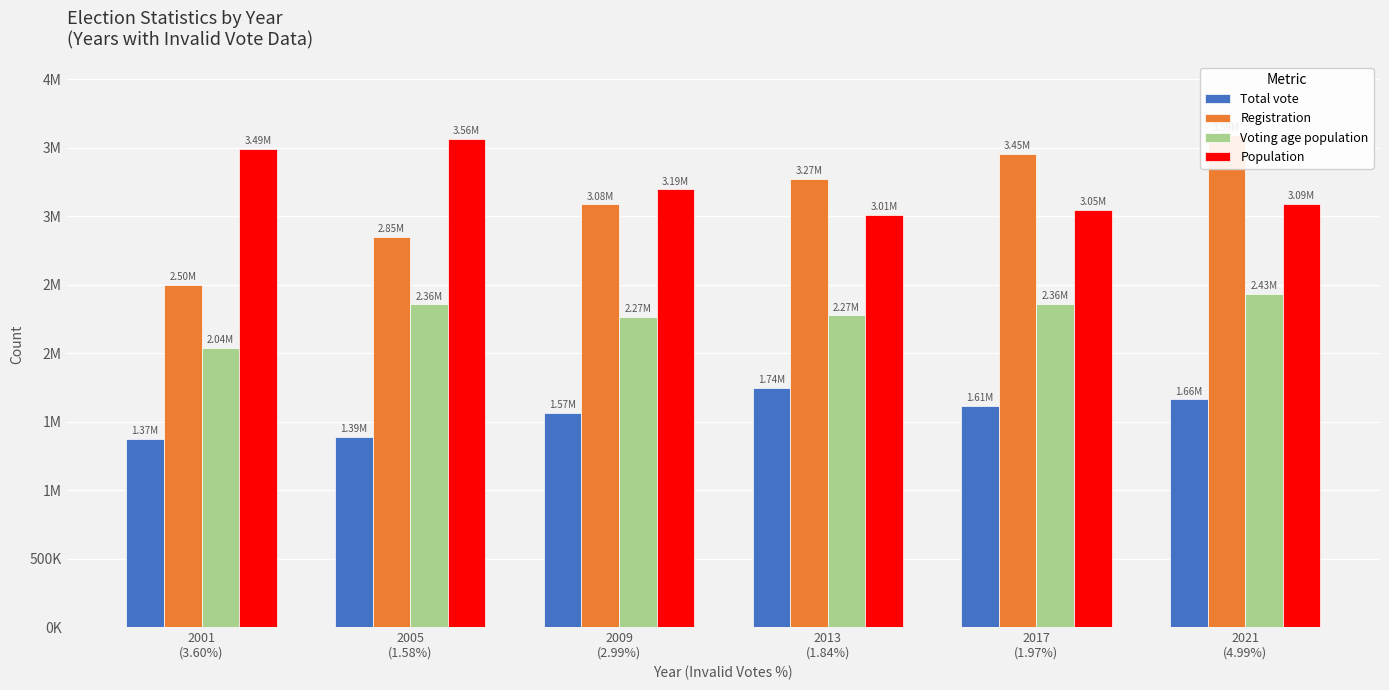

What is the value of the Population bar at the 2nd from the left?

3563112